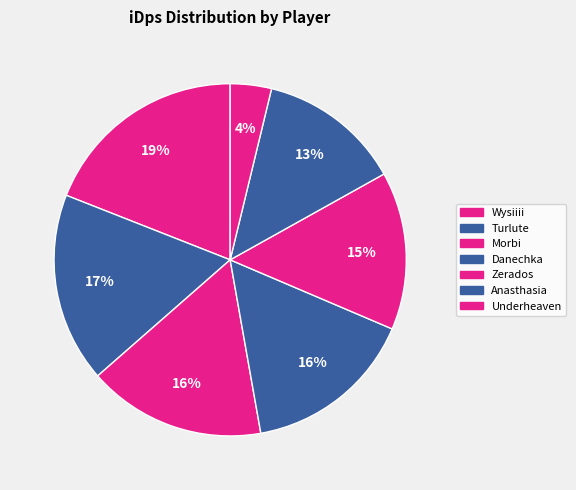

Count the number of slices in the pie.

7